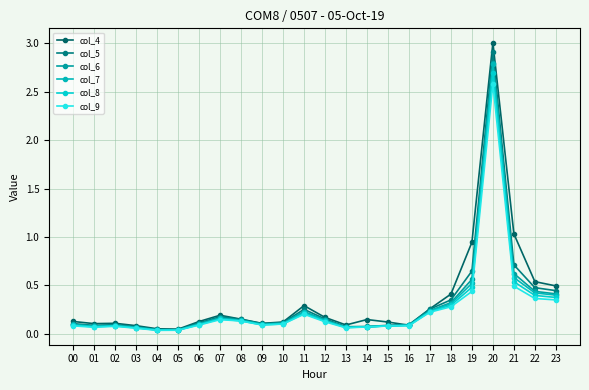

Does the chart display data point markers on the line(s)?

Yes